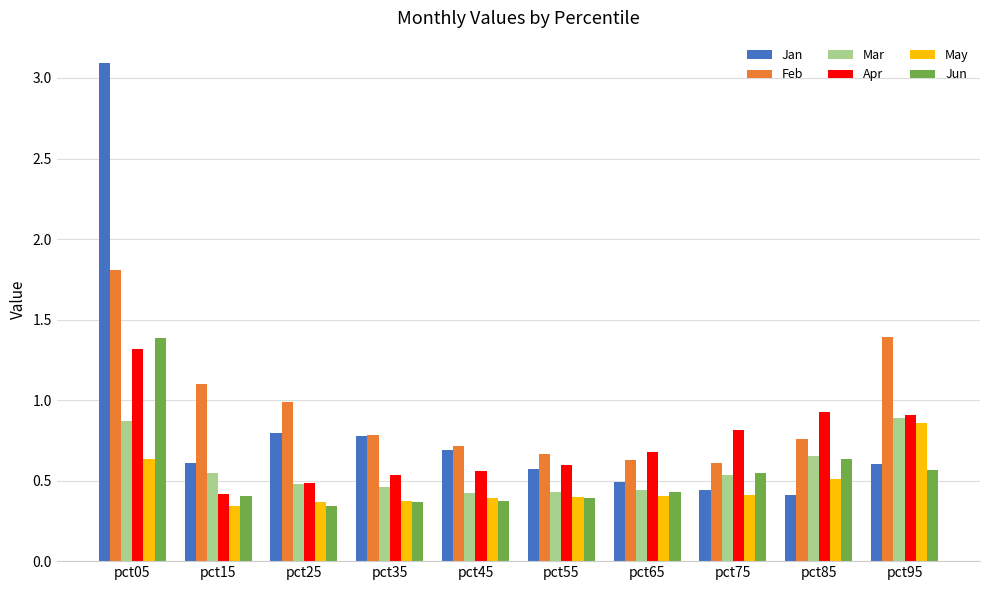

At which category is the sum across all series the highest?

pct05